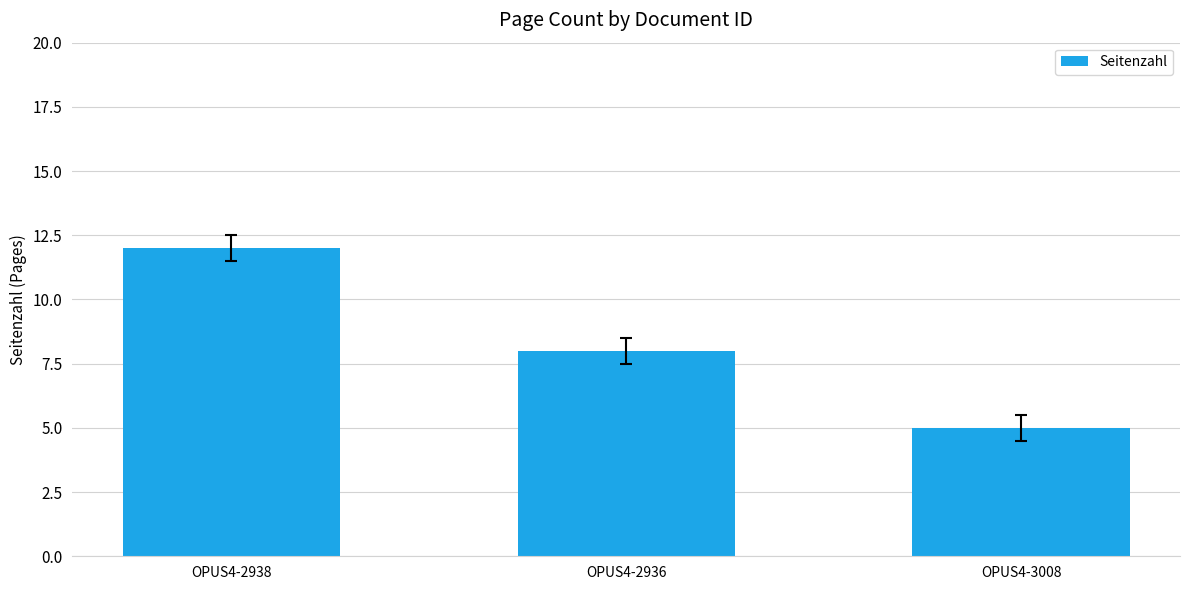

What is the sum of the values at OPUS4-2938 and OPUS4-3008?

17